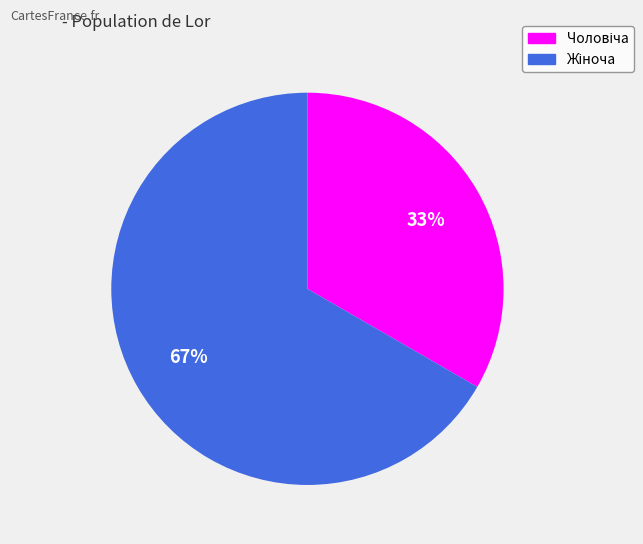

Is there a majority slice in this chart?

Yes